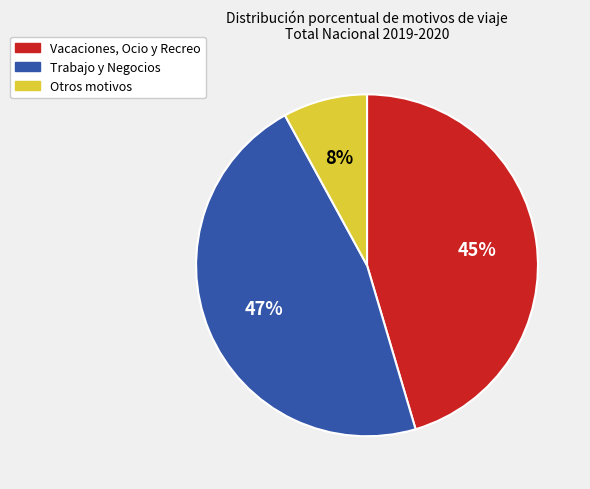

Rank the categories by value from lowest to highest.

Otros, Vacaciones, Ocio y Recreo, Trabajo y Negocios